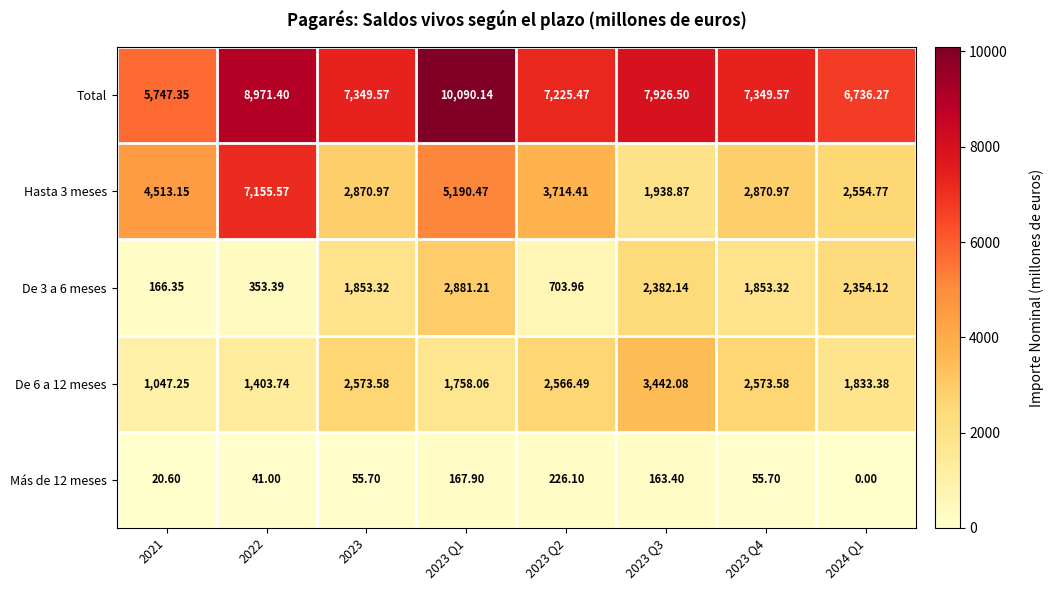

What is the total value across all series at 2022?

17925.1